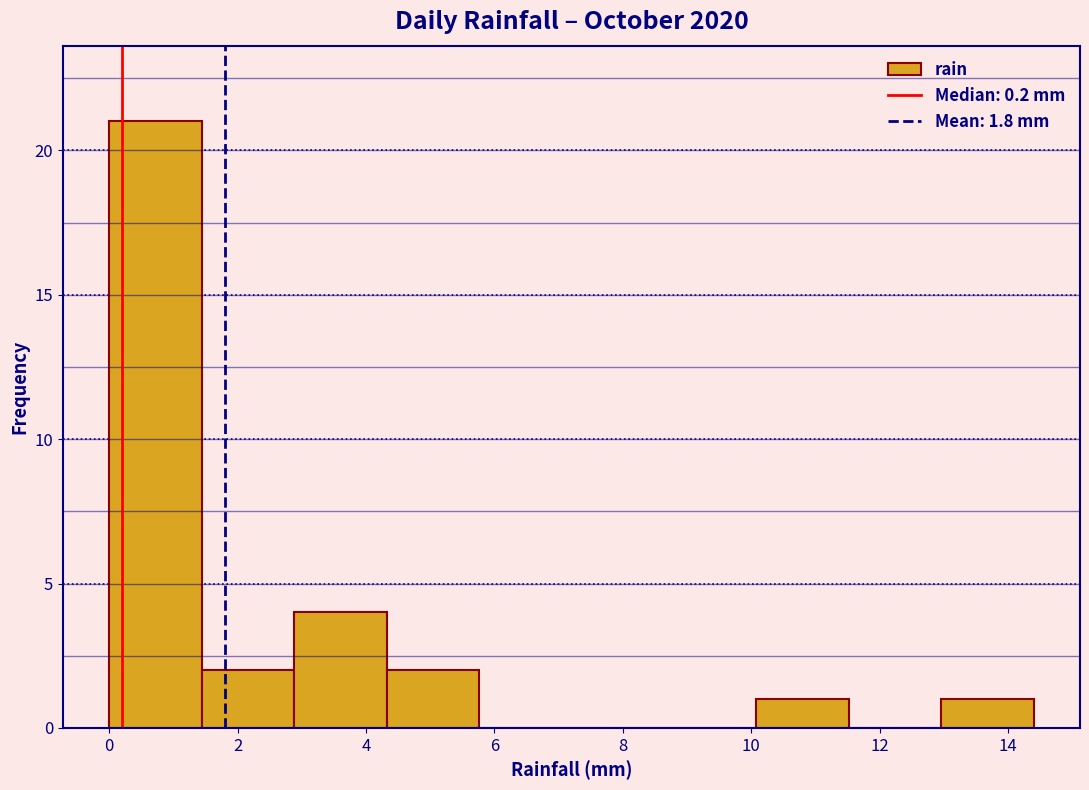

Over which range of the x-axis is the bar tallest?

0.00 to 1.44